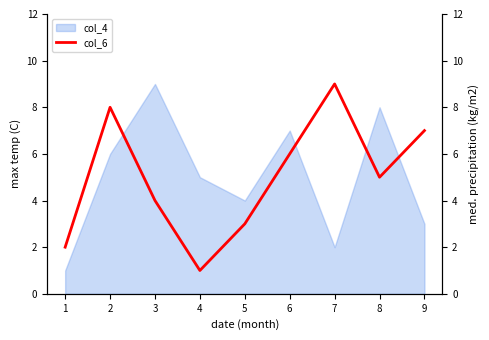

What is the smallest value displayed?

1